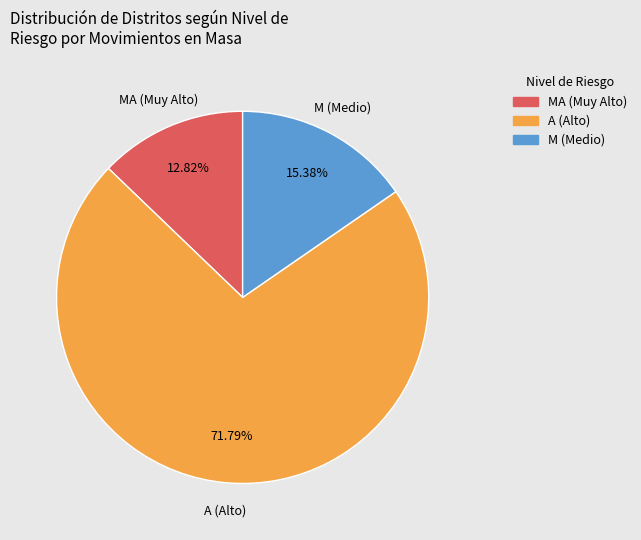

Which slice is the largest?

A (Alto)